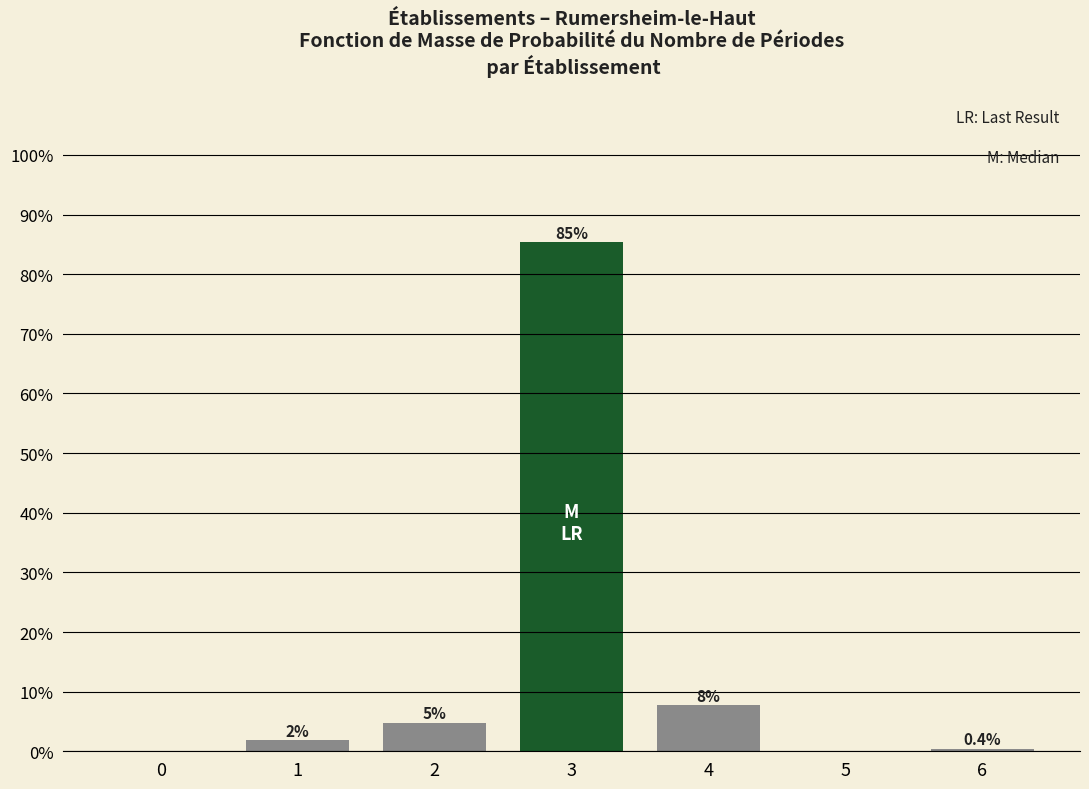

Are the bars horizontal?

No